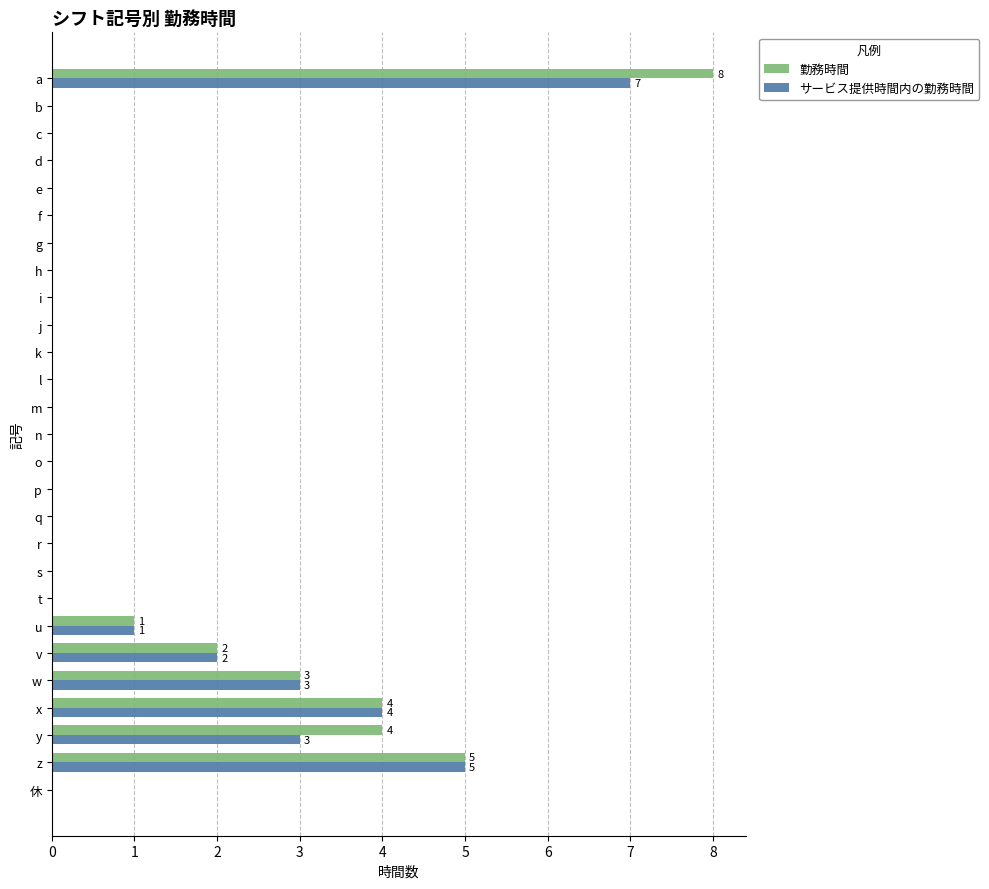

The サービス提供時間内の勤務時間 series shows 2 at e. True or false?

False